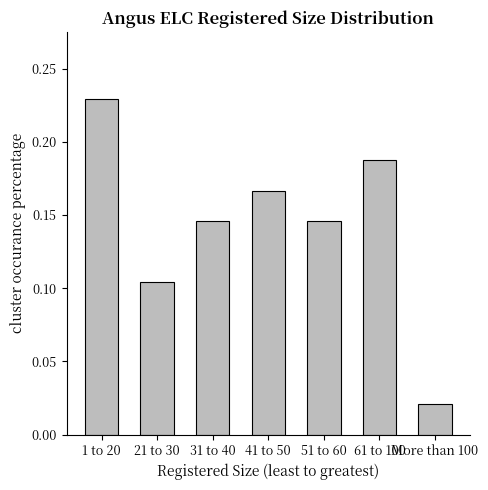

The chart shows a value of 0.3 at 61 to 100. True or false?

False